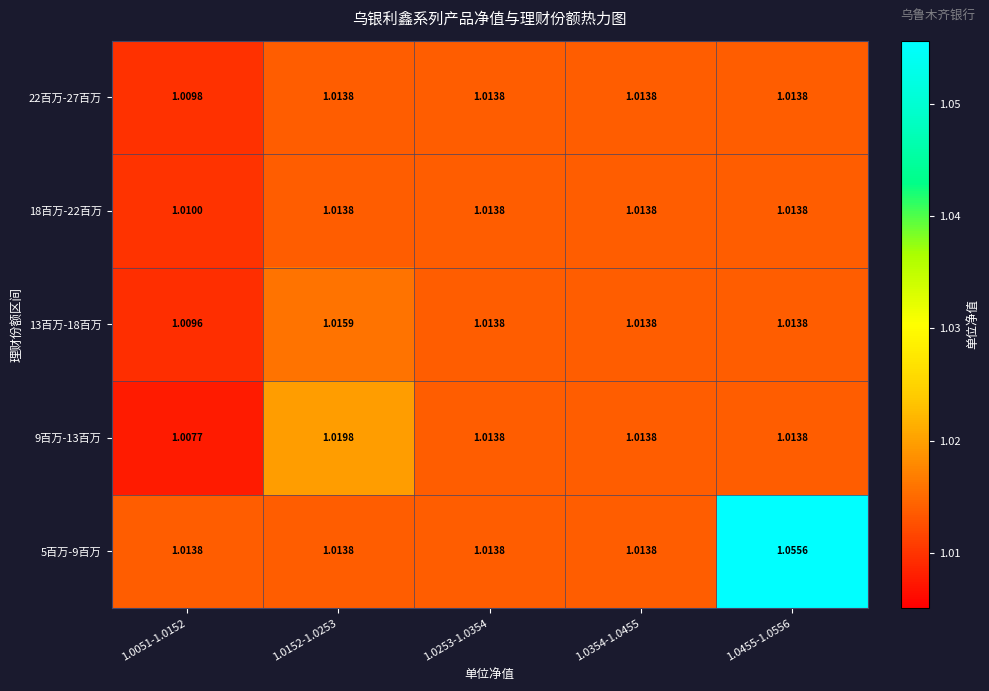

Count the number of data series in this chart.

5